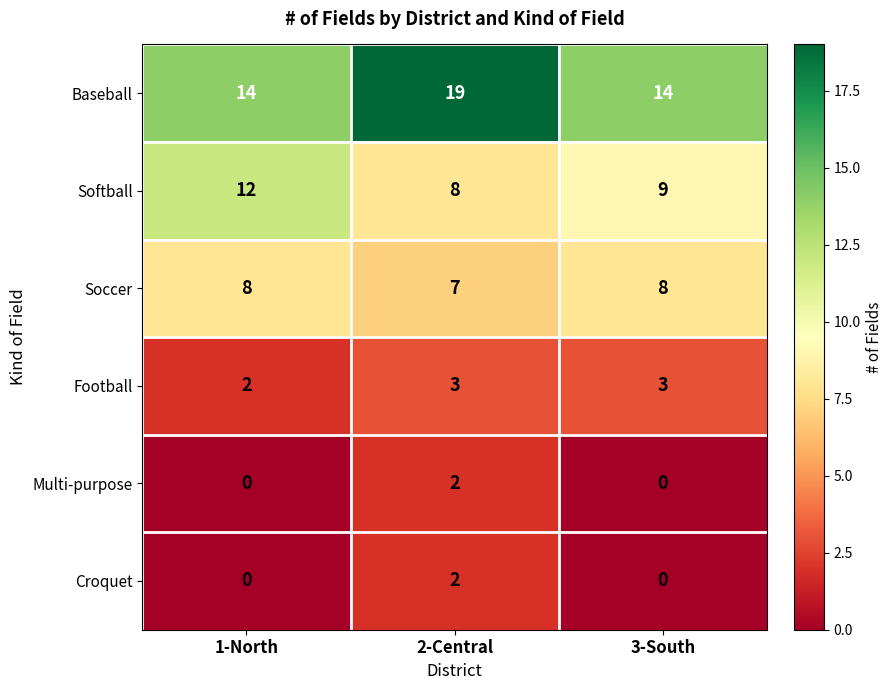

Which series has the widest spread of values?

Baseball